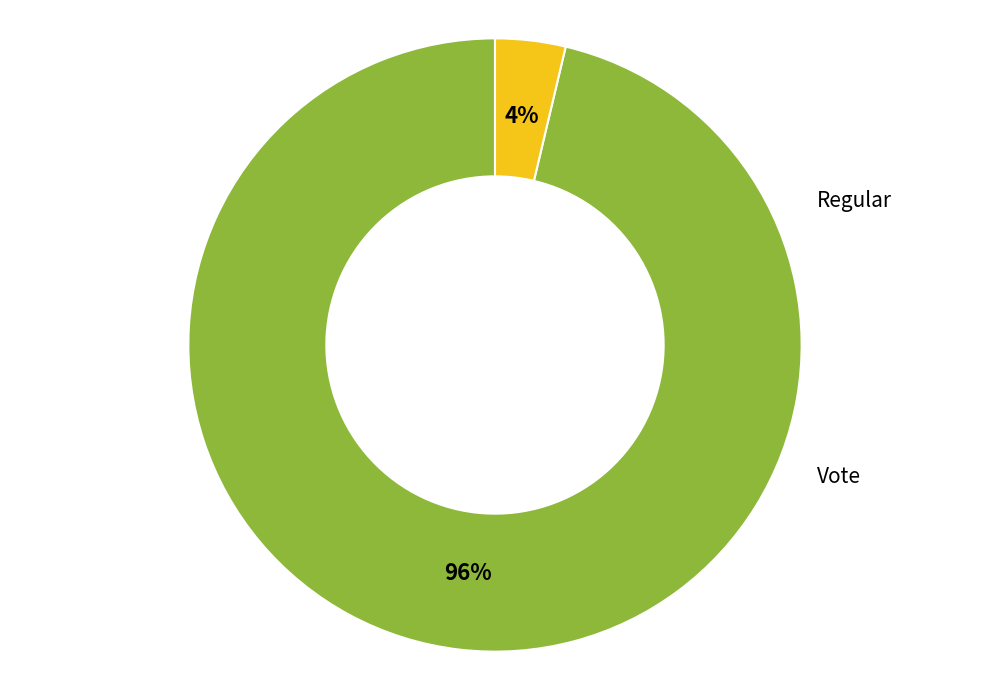

To the nearest percent, what is the average slice percentage?

50%